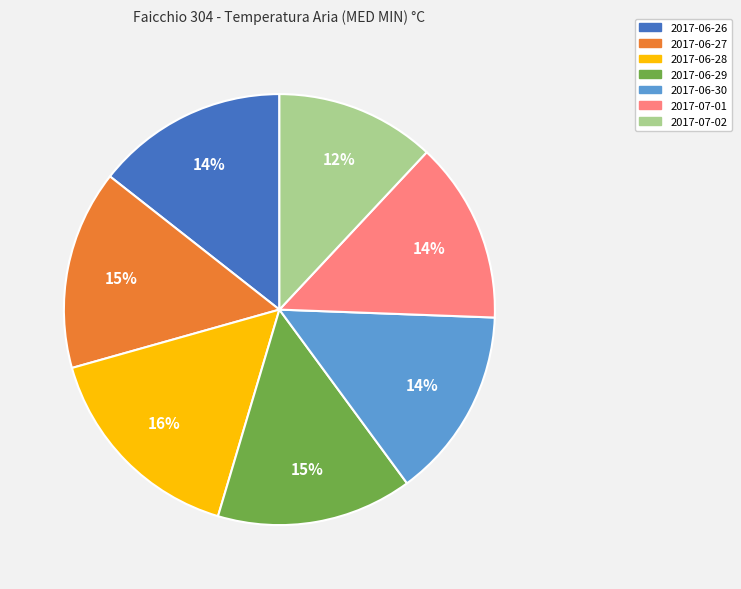

Does 2017-06-26 account for over 50% of the chart?

No